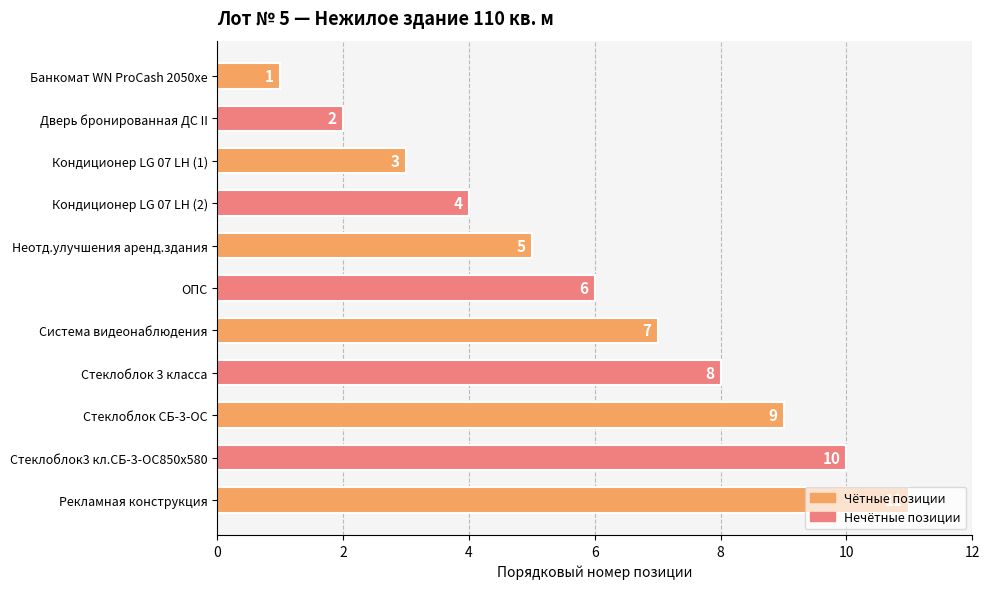

List the labels in order of value, smallest first.

Банкомат WN ProCash 2050xe, Дверь бронированная ДС II, Кондиционер LG 07 LH (1), Кондиционер LG 07 LH (2), Неотд.улучшения аренд.здания, ОПС, Система видеонаблюдения, Стеклоблок 3 класса, Стеклоблок СБ-3-ОС, Стеклоблок3 кл.СБ-3-ОС850х580, Рекламная конструкция